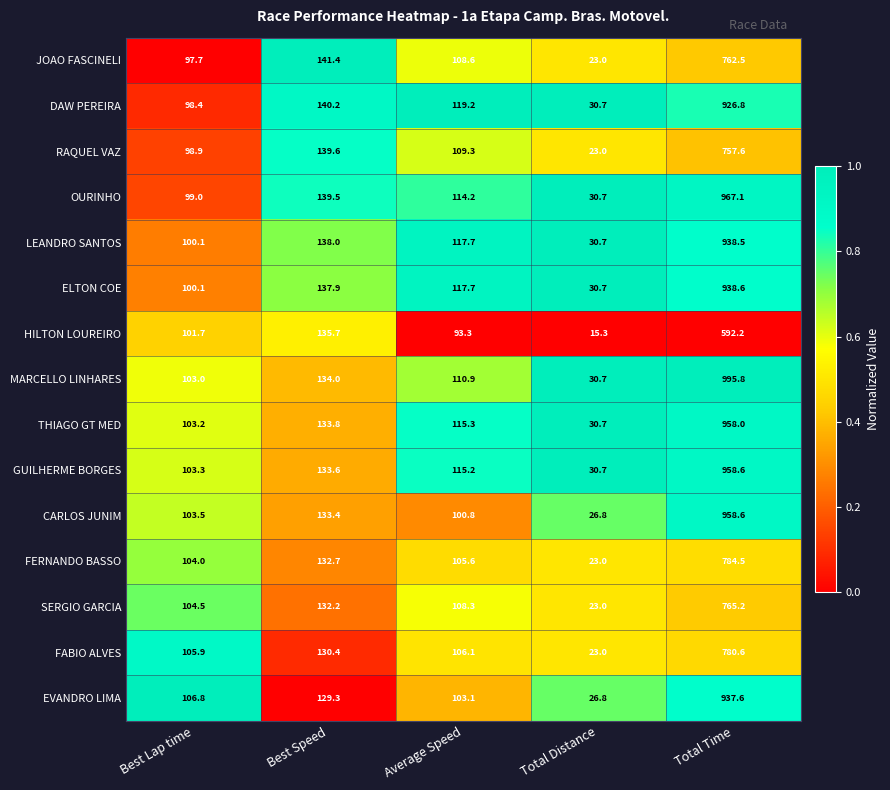

Which series has the largest total across all categories?

MARCELLO LINHARES